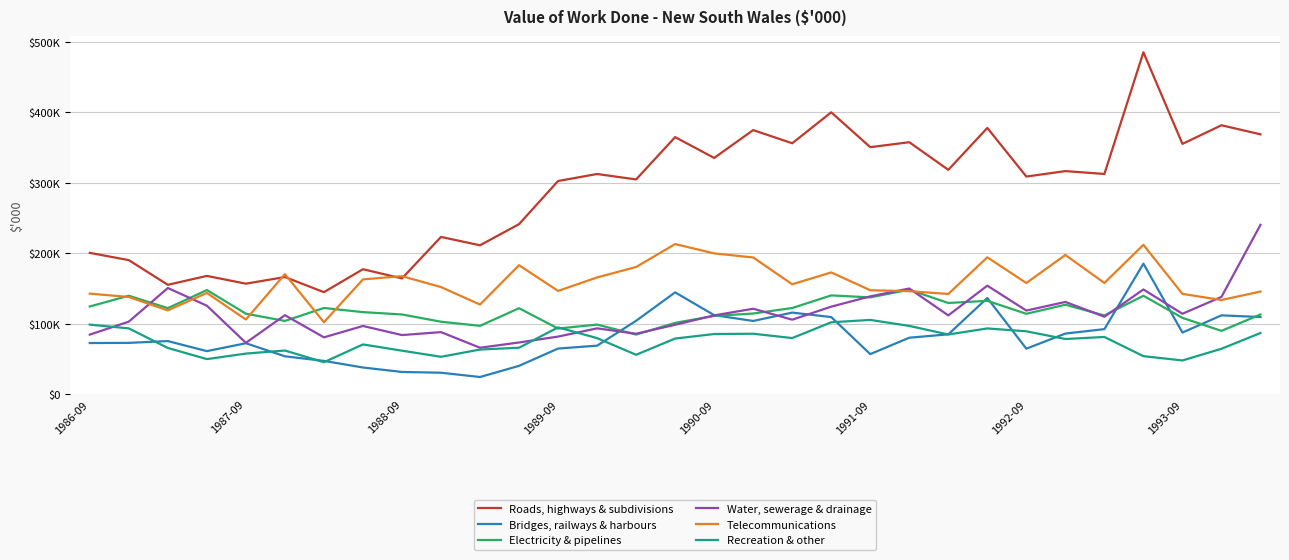

Does the chart have visible grid lines?

Yes